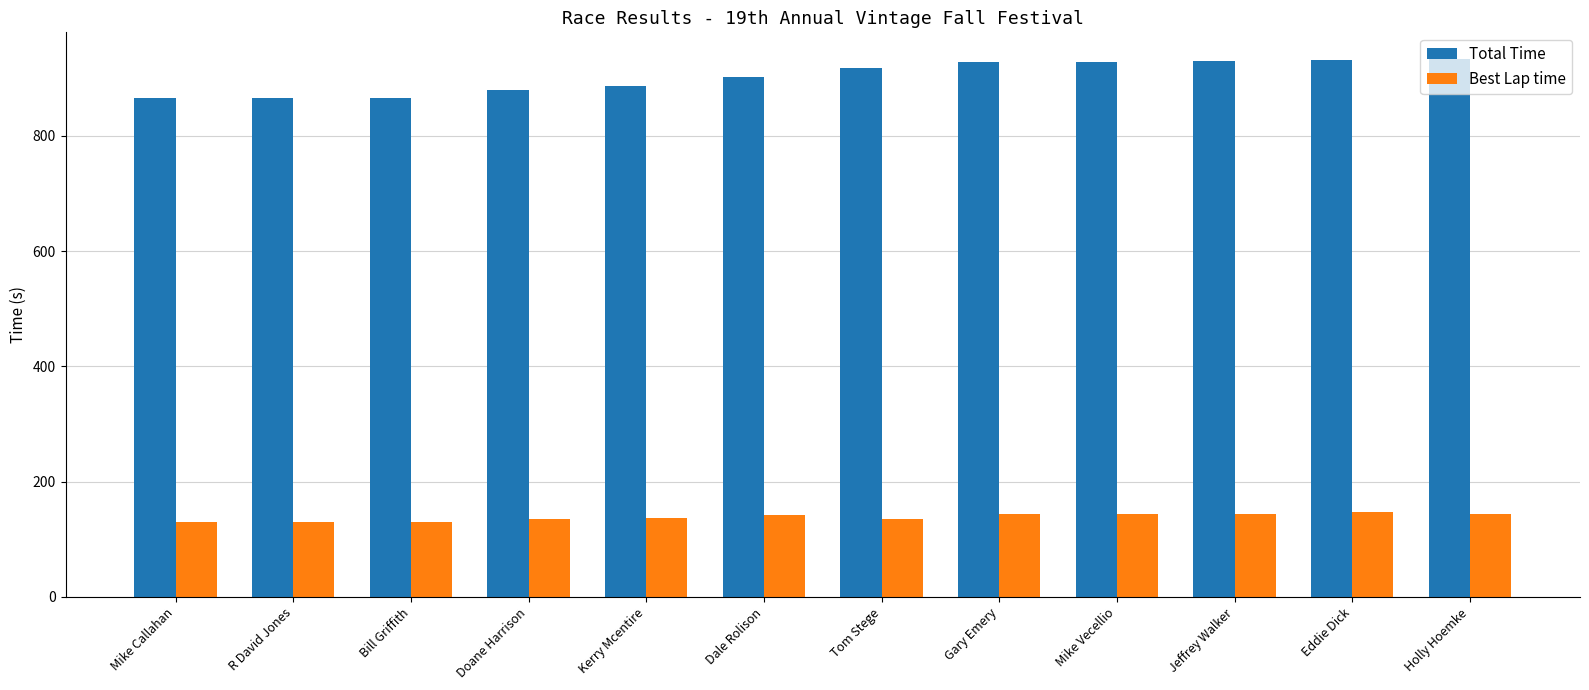

What is the approximate value of Total Time at Mike Vecellio?

928.6